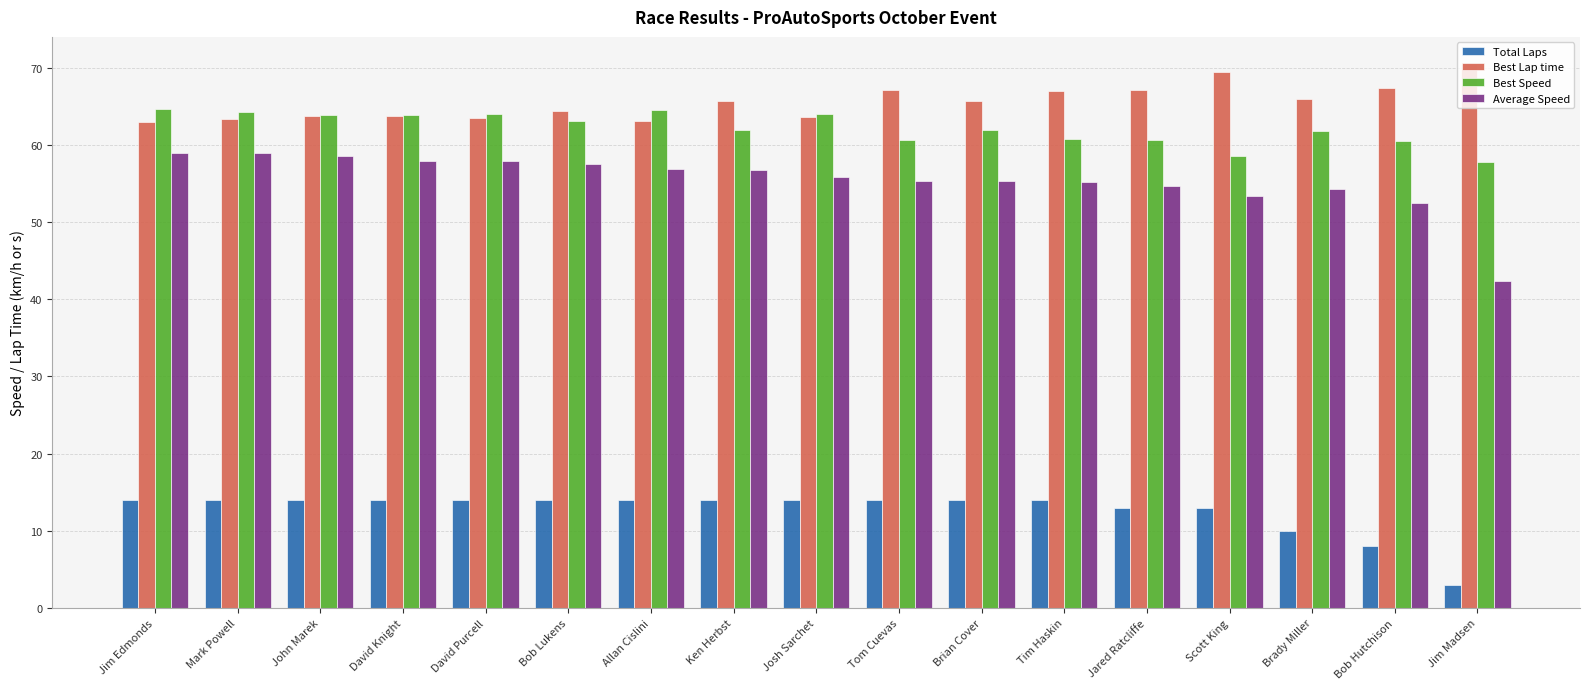

What is the total value across all series at Bob Lukens?

199.0